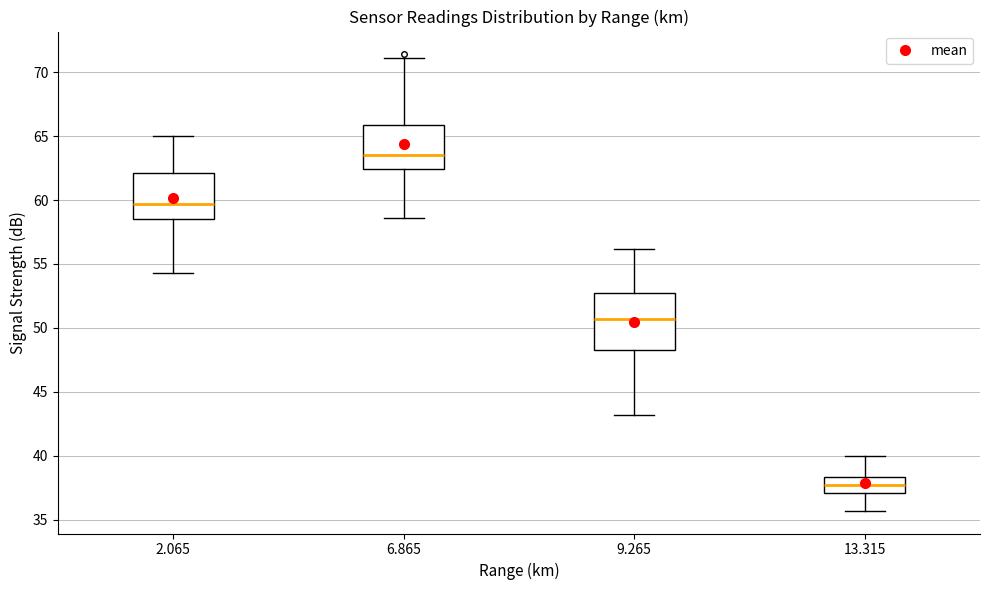

Reading left to right, read every box against the y-axis: the position of its median line, the range the box covers, and the ends of its whiskers. The values are not printed on the chart, so give them approximately, as read against the axis.

2.065: median 59.5, box 58.5 to 62.0, whiskers 54.5 to 65.0
6.865: median 63.5, box 62.5 to 66.0, whiskers 58.5 to 71.0
9.265: median 50.5, box 48.5 to 52.5, whiskers 43.0 to 56.0
13.315: median 37.5, box 37.0 to 38.5, whiskers 35.5 to 40.0